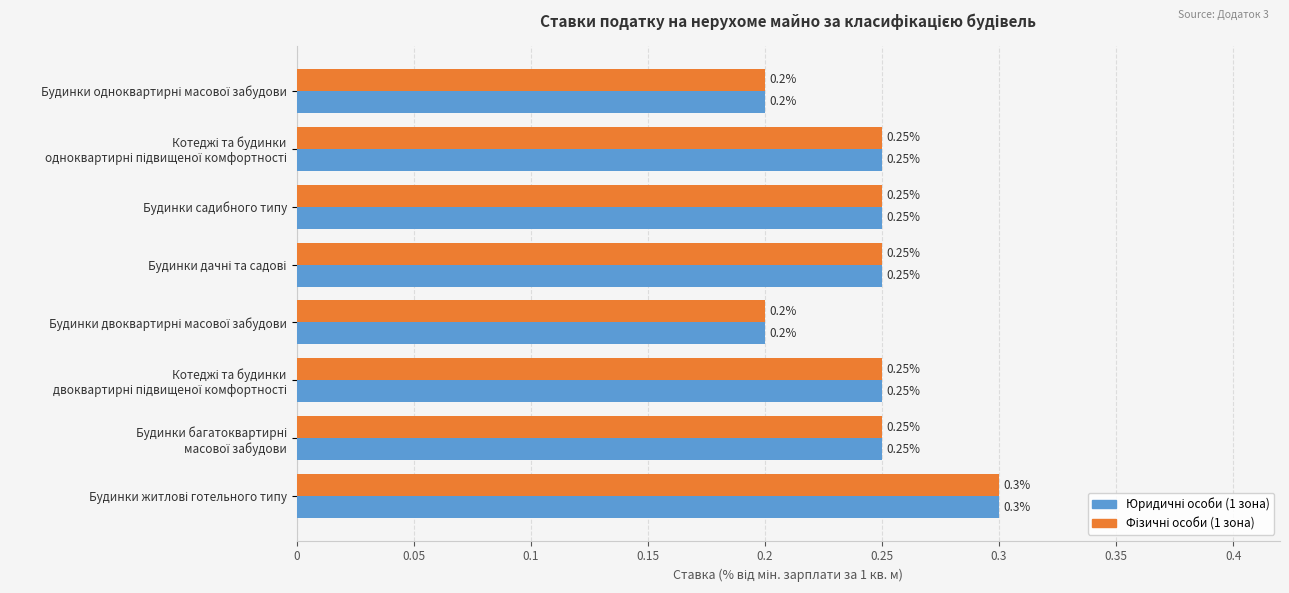

At how many categories does at least one series exceed 0?

8